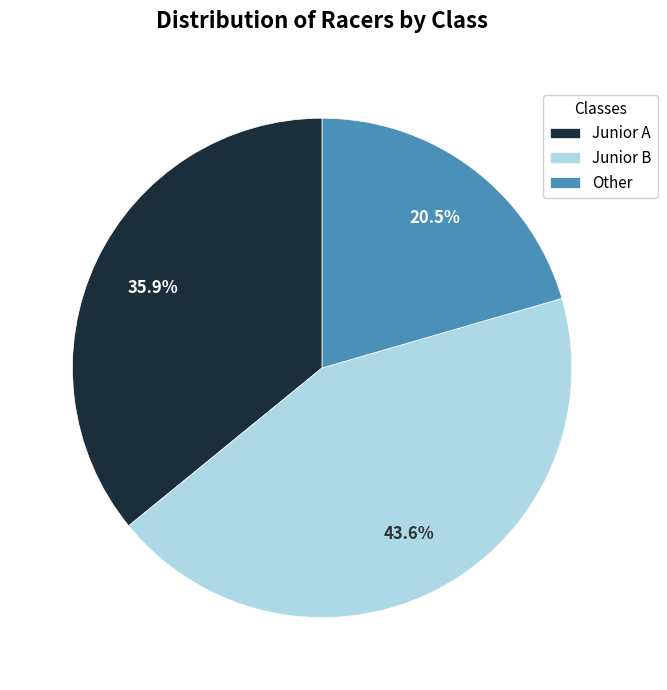

Which has a higher value, Other or Junior A?

Junior A